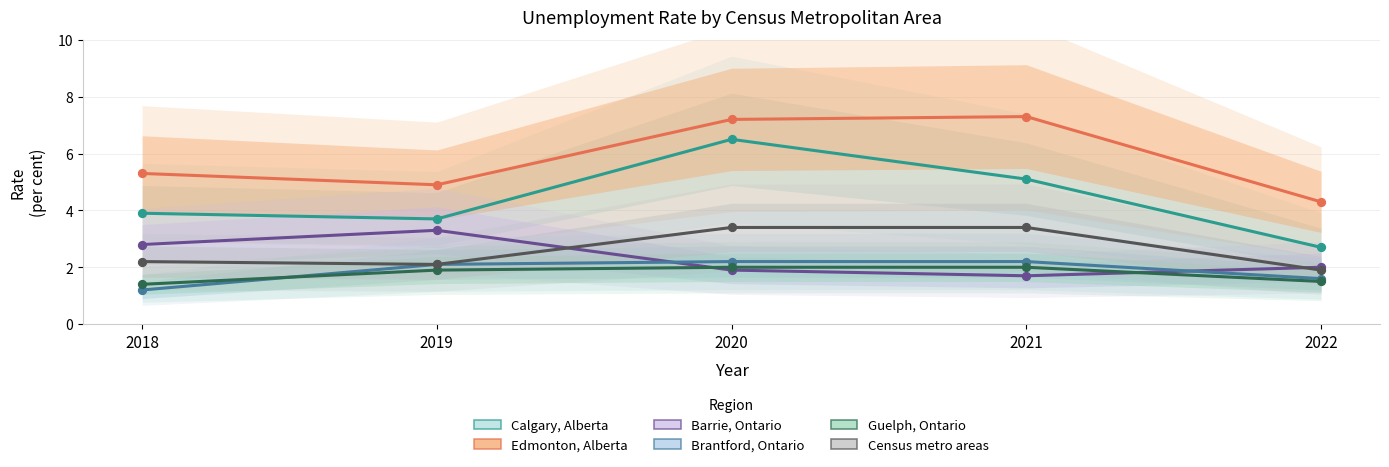

At how many categories does at least one series exceed 2?

5